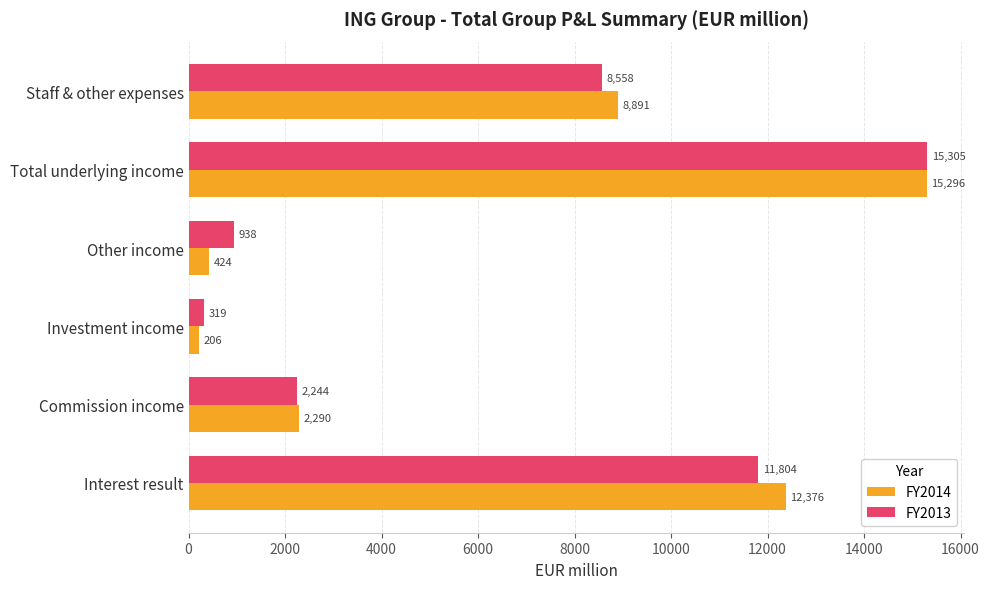

Where is FY2014 nearest to the value 7751?

Staff & other expenses